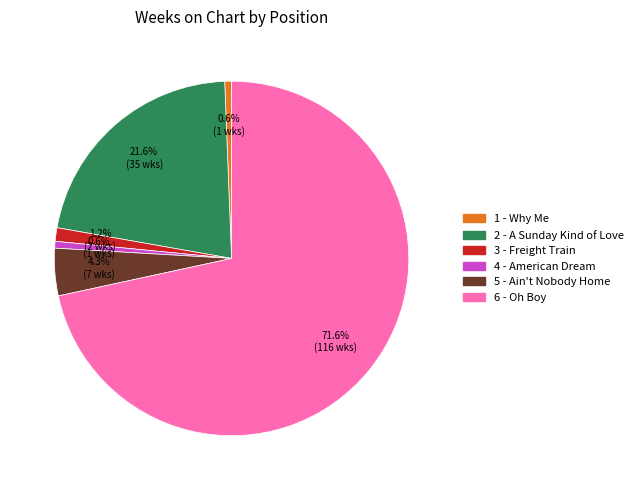

To the nearest percent, what is the difference between the largest and smallest slice percentages?

71%